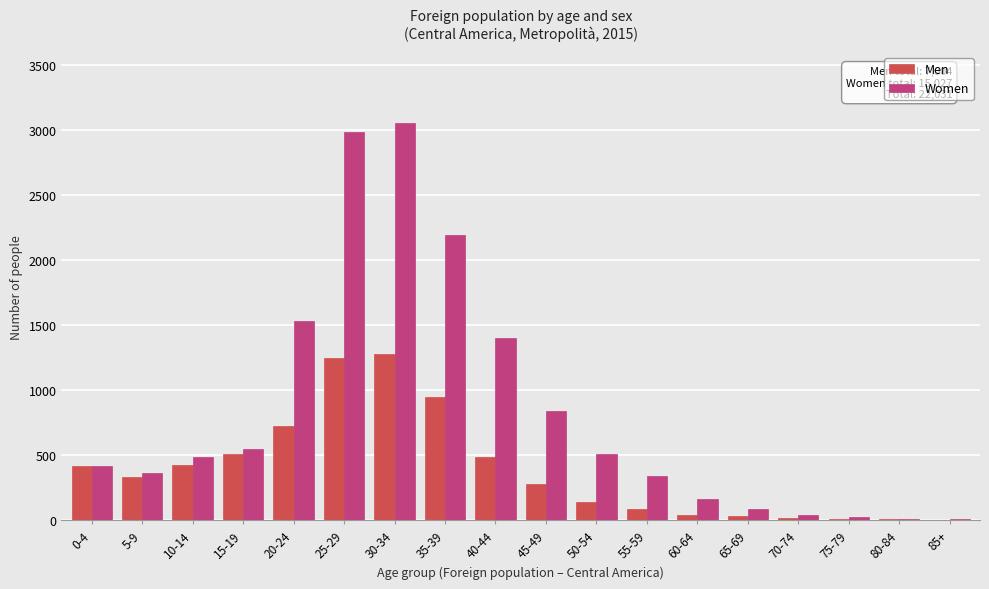

Is the value of Men at 60-64 greater than the value of Women at 5-9?

No